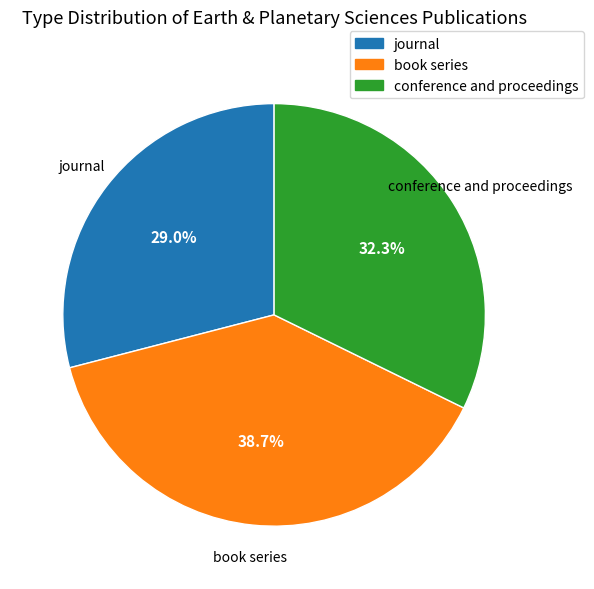

Which has a higher value, book series or journal?

book series